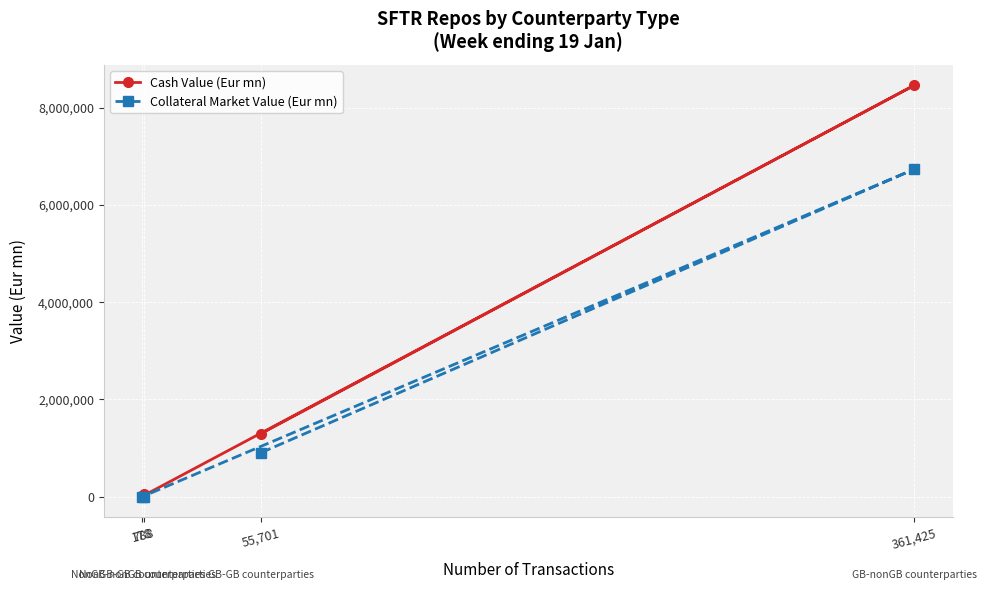

What value does the Collateral Market Value (Eur mn) series have at 178?

39.4